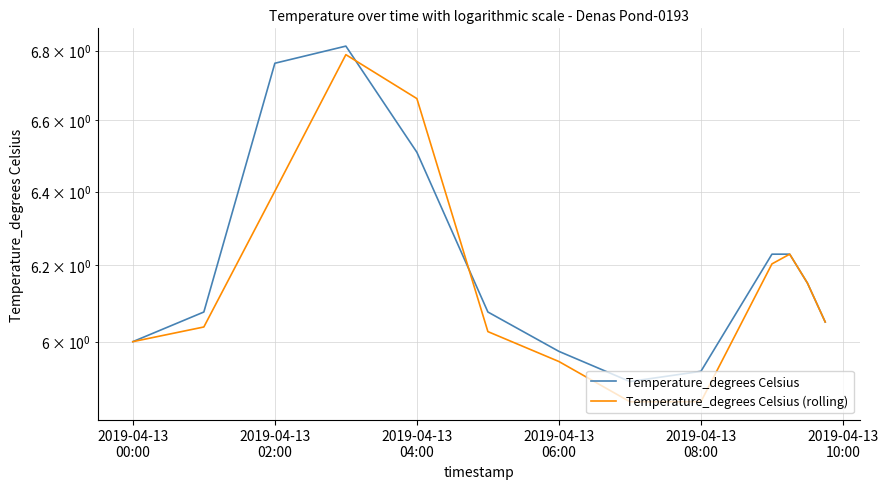

True or false: Temperature_degrees Celsius and Temperature_degrees Celsius (rolling) cross at least once.

True